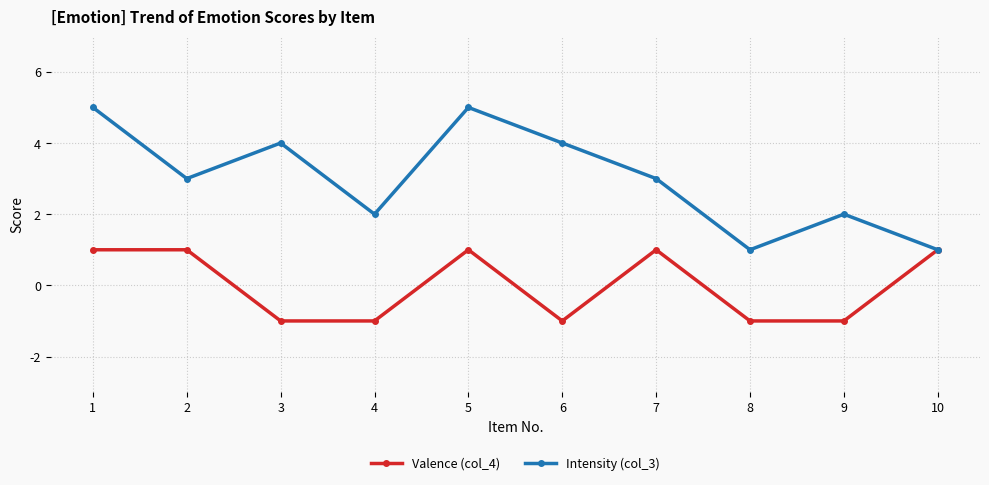

The value of Intensity (col_3) at 4 is 3. True or false?

False